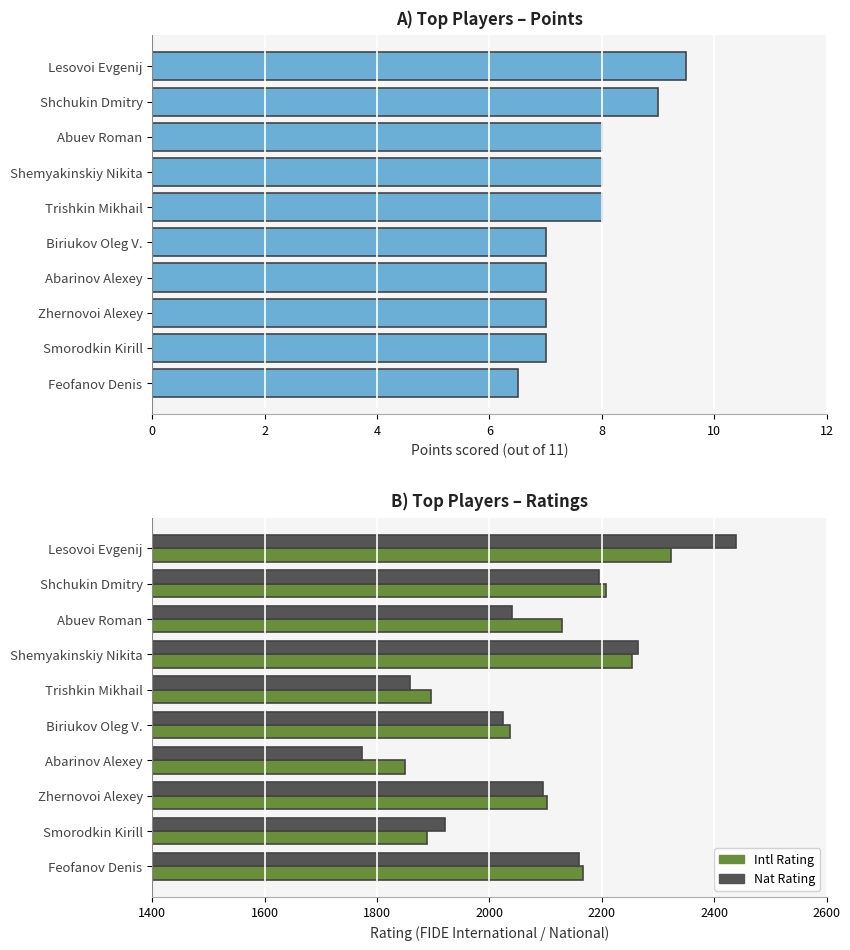

Read the Nat Rating value at 6.

1774.0